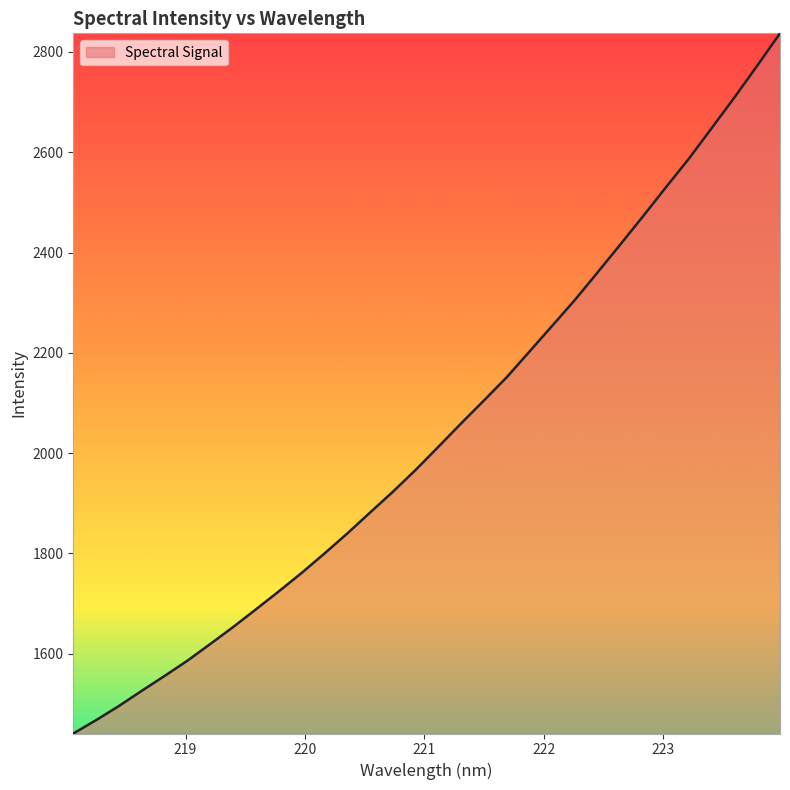

What is the maximum value shown in the chart?

2837.2